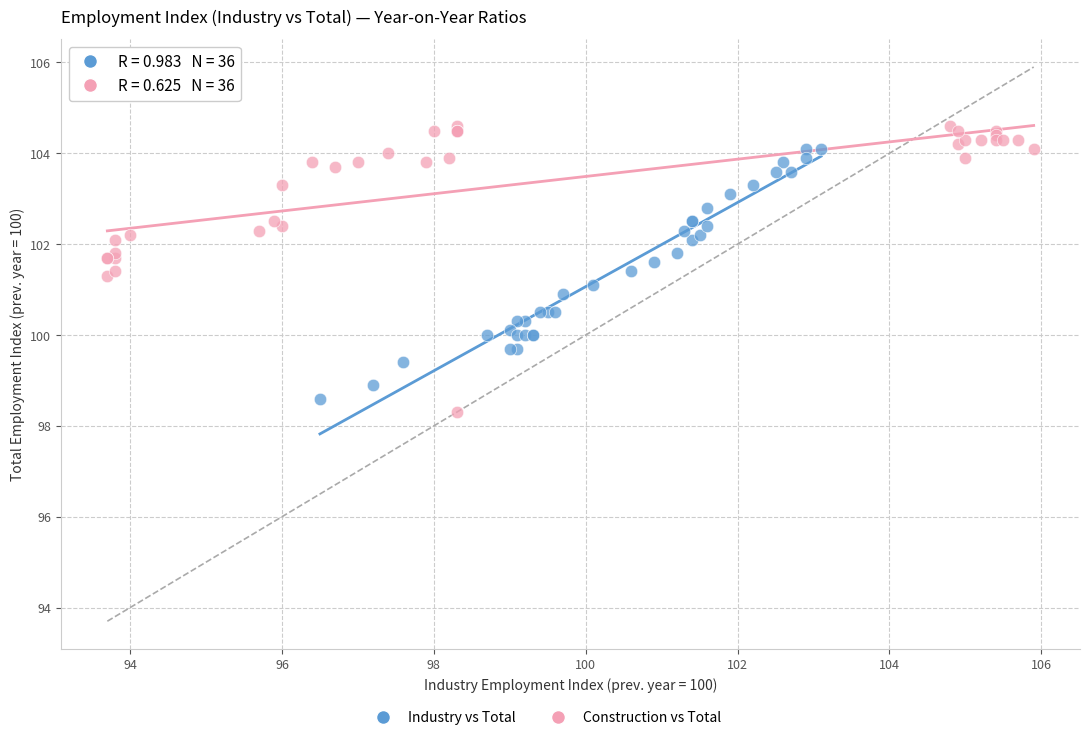

Which series reaches the maximum Y coordinate?

Construction vs Total